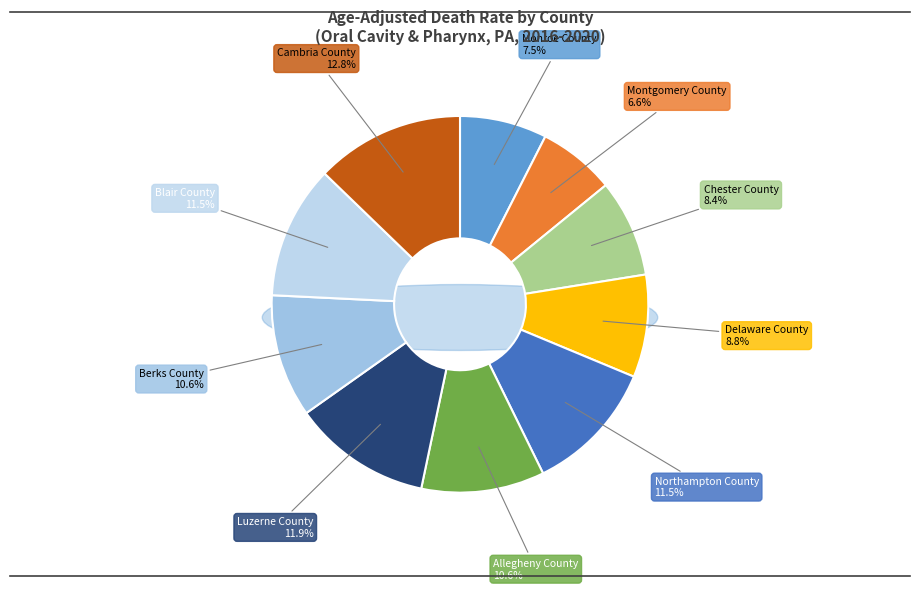

Which has a higher value, Northampton County or Blair County?

Northampton County